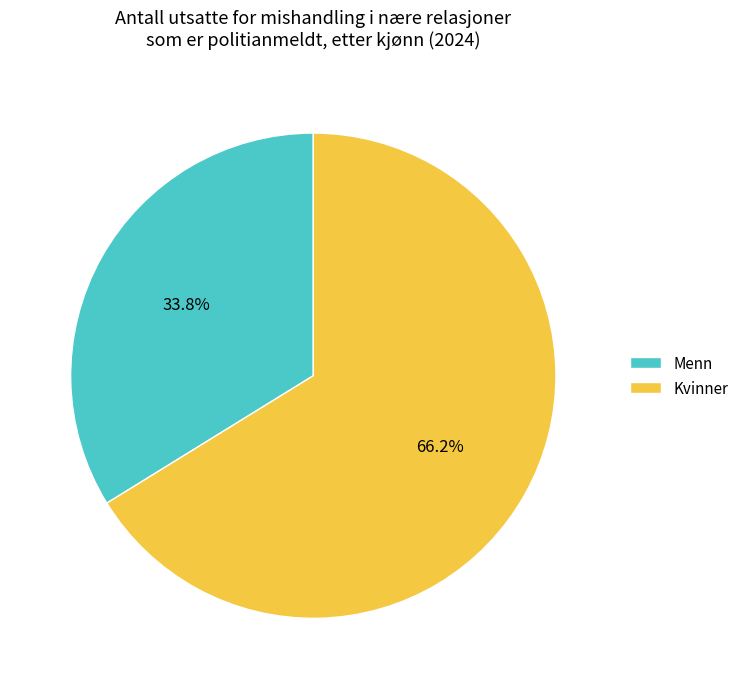

Between Menn and Kvinner, which is larger?

Kvinner